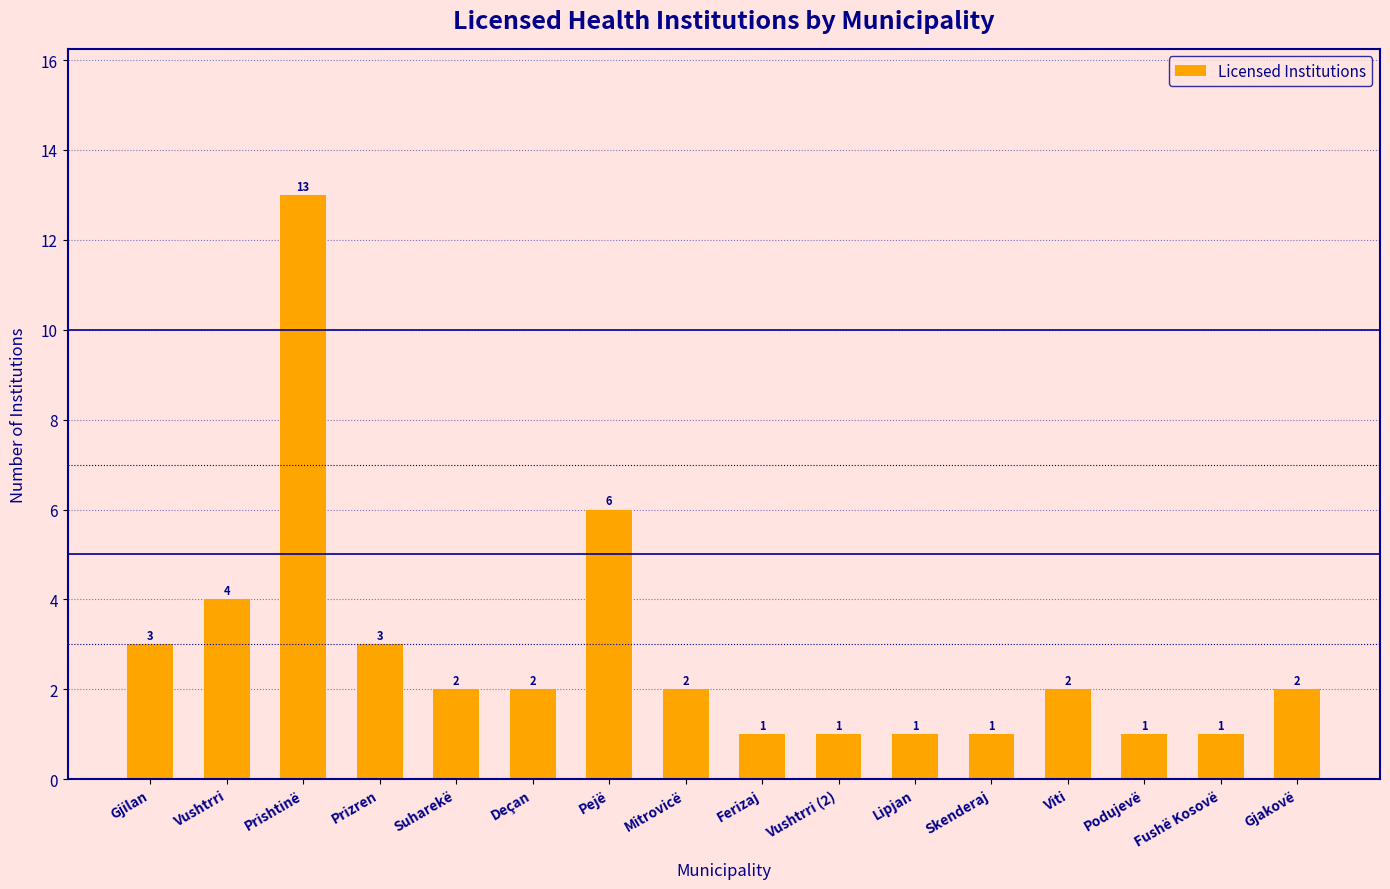

How many values are below 2?

6